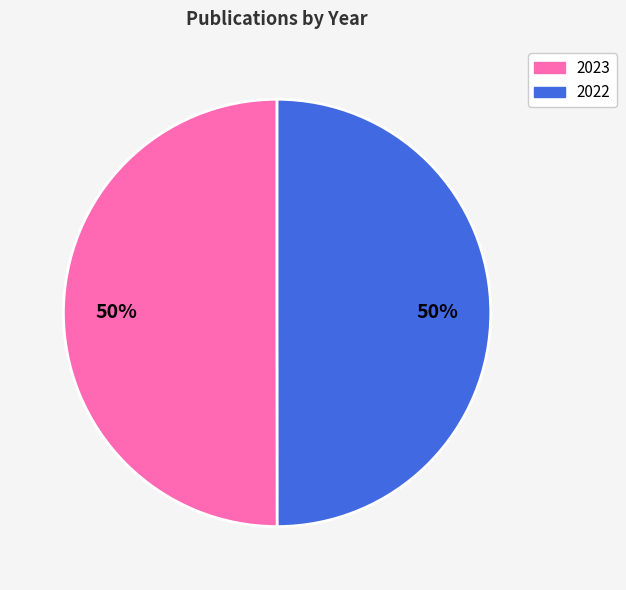

Count the number of slices in the pie.

2